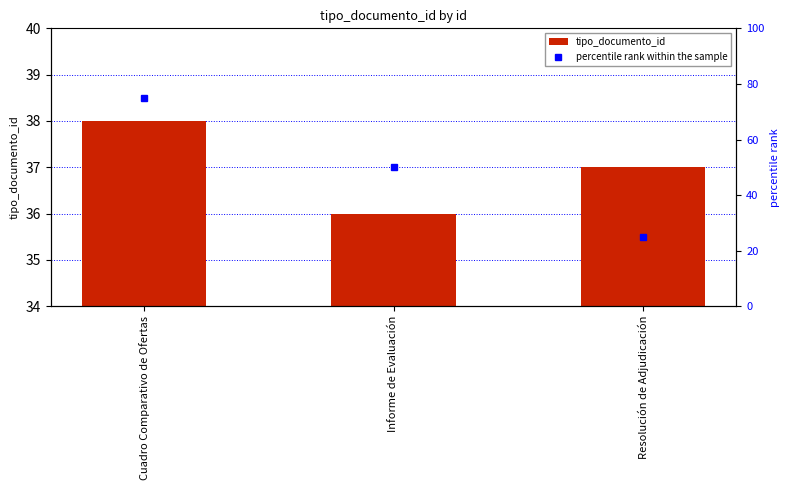

What is the sum of all percentile rank within the sample values?

150